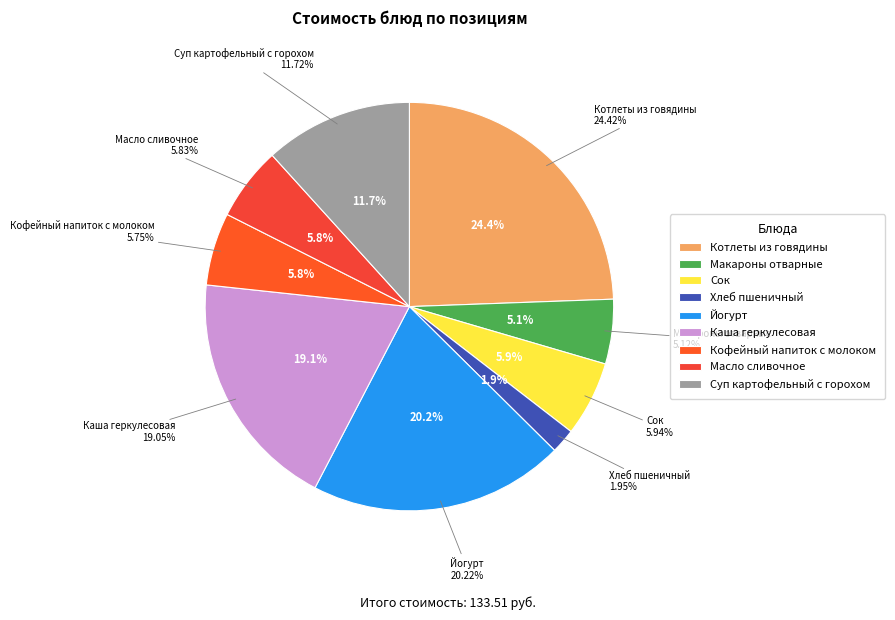

Which category has the smallest portion of the pie?

Хлеб пшеничный